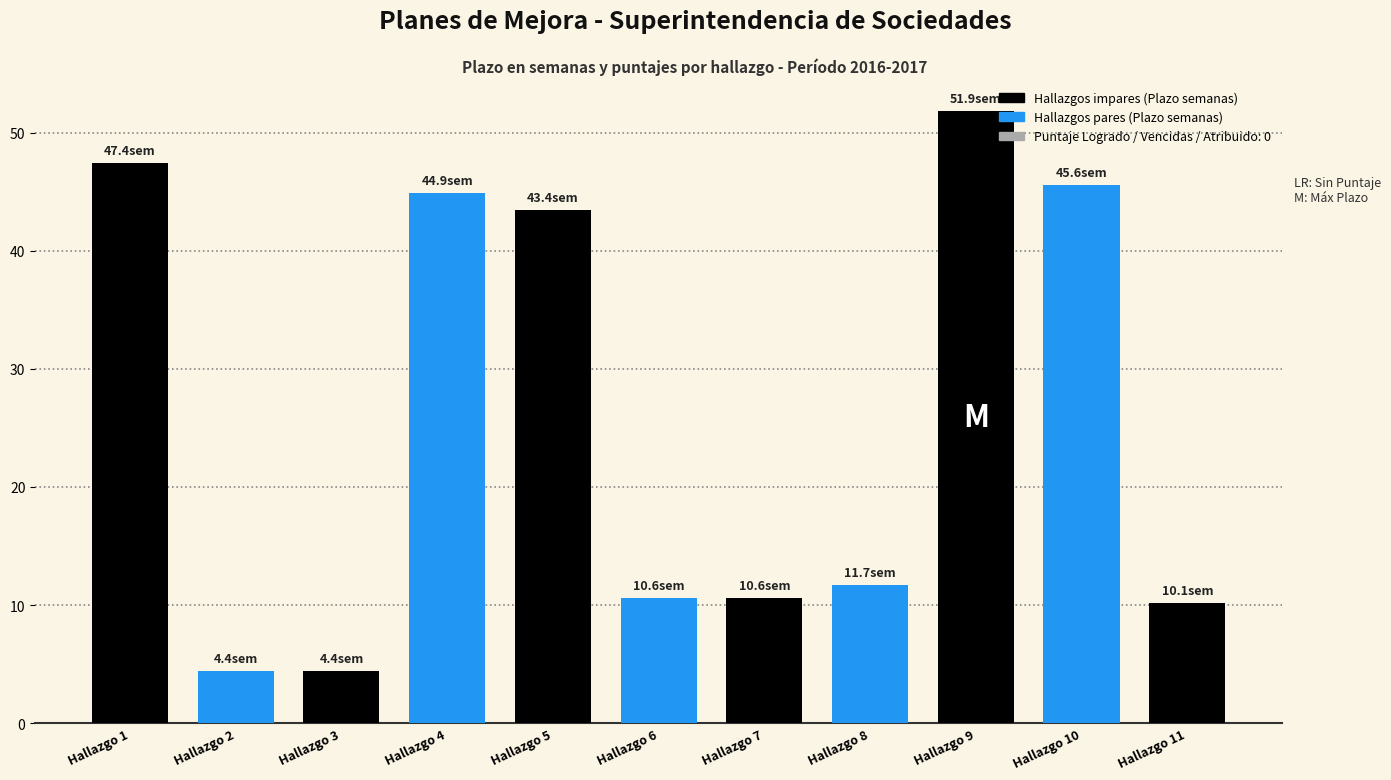

How many data points does each series have?

11